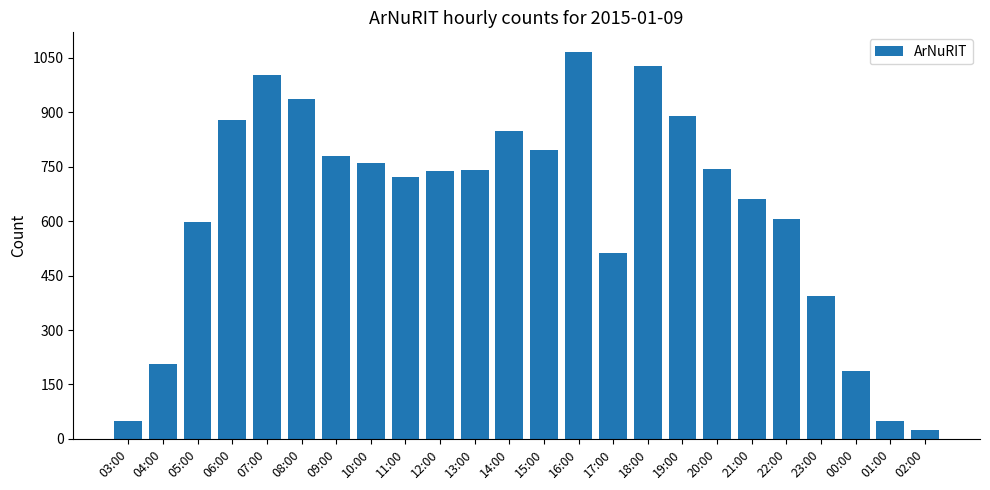

What value does the data have at 17:00?

511